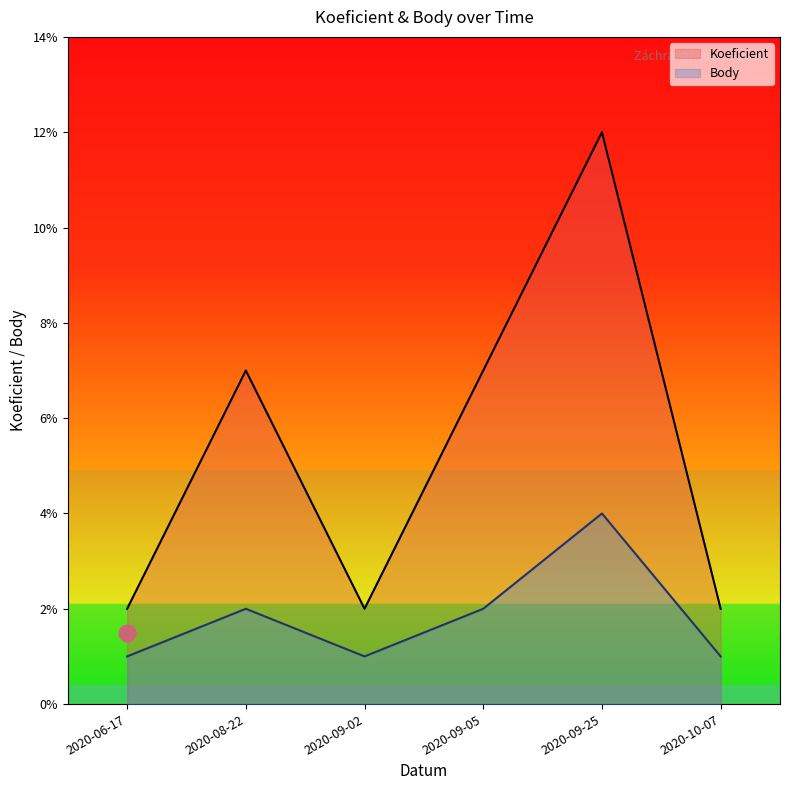

What is the sum of the Body values at 2020-06-17 and 2020-08-22?

3